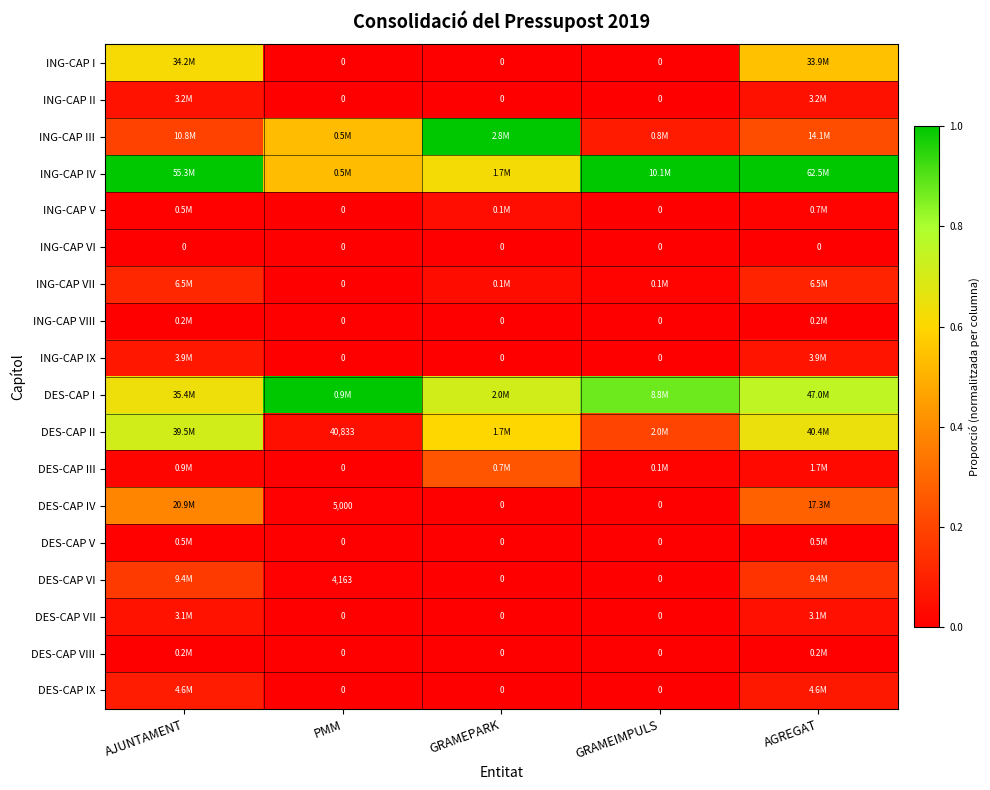

At how many categories does at least one series exceed 0?

5